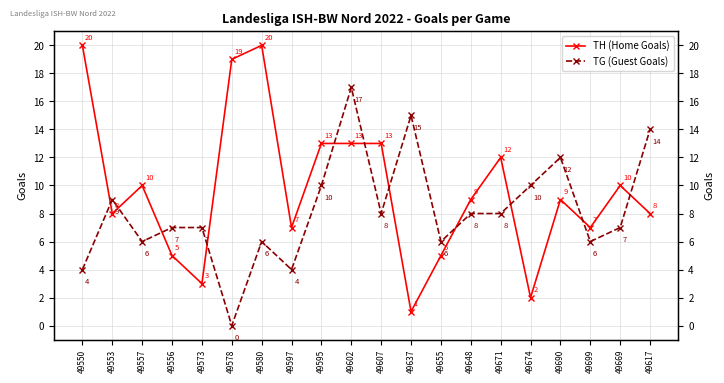

Rank the categories by TH (Home Goals) value from lowest to highest.

49637, 49674, 49573, 49556, 49655, 49597, 49699, 49553, 49617, 49648, 49690, 49557, 49669, 49671, 49595, 49602, 49607, 49578, 49550, 49580